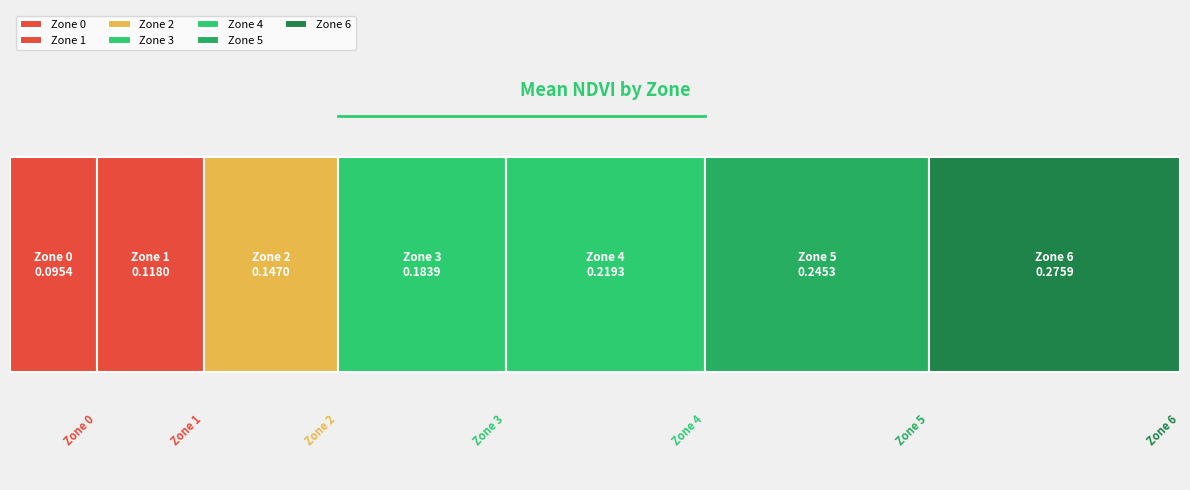

What is the value of the 4th bar from the left?

0.2